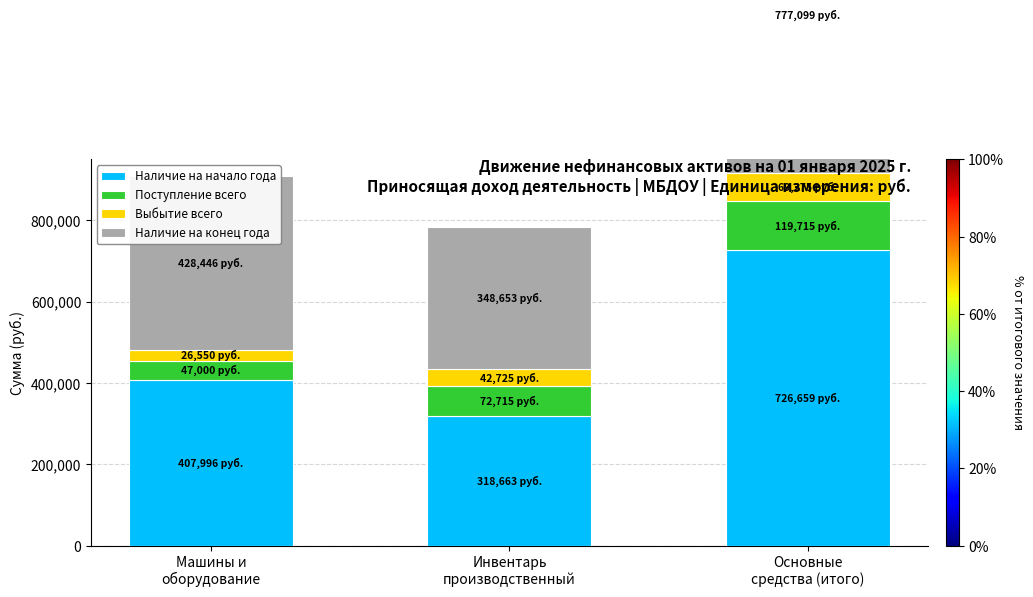

Is the value of Наличие на начало года at Основные
средства (итого) greater than the value of Наличие на конец года at Основные
средства (итого)?

No